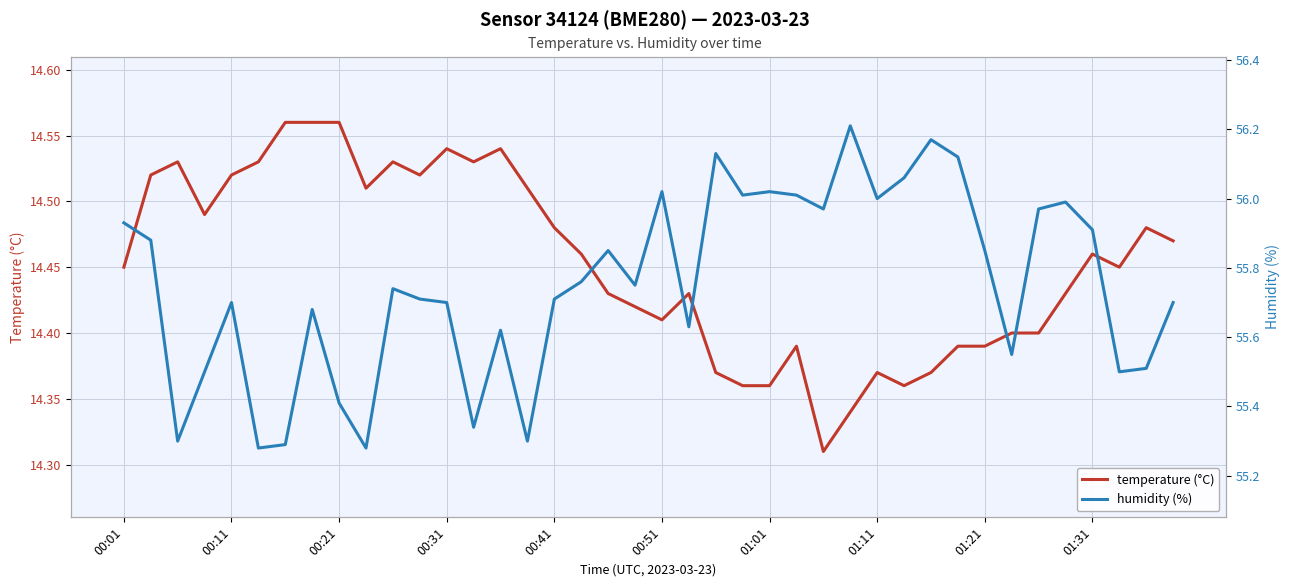

At which category is the sum across all series the highest?

27